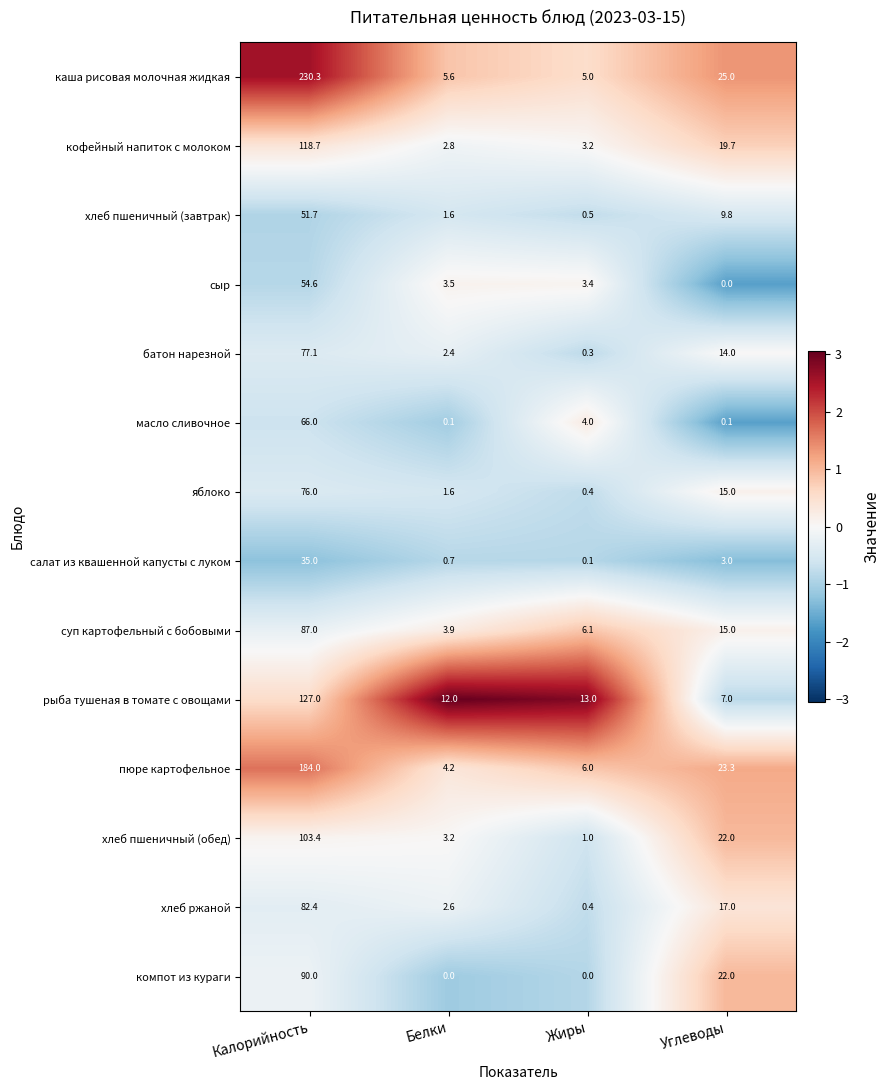

What is the sum of all батон нарезной values?

93.8